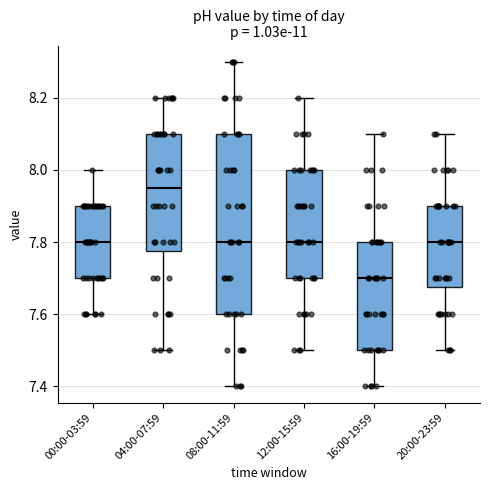

Reading left to right, transcribe this box plot: for each box, give where its median line is, the range the box spans, and where its two whiskers end, as read against the y-axis. The values are not printed on the chart, so give them approximately, as read against the axis.

00:00-03:59: median 7.80, box 7.70 to 7.90, whiskers 7.60 to 8.00
04:00-07:59: median 7.96, box 7.78 to 8.10, whiskers 7.50 to 8.20
08:00-11:59: median 7.80, box 7.60 to 8.10, whiskers 7.40 to 8.30
12:00-15:59: median 7.80, box 7.70 to 8.00, whiskers 7.50 to 8.20
16:00-19:59: median 7.70, box 7.50 to 7.80, whiskers 7.40 to 8.10
20:00-23:59: median 7.80, box 7.68 to 7.90, whiskers 7.50 to 8.10